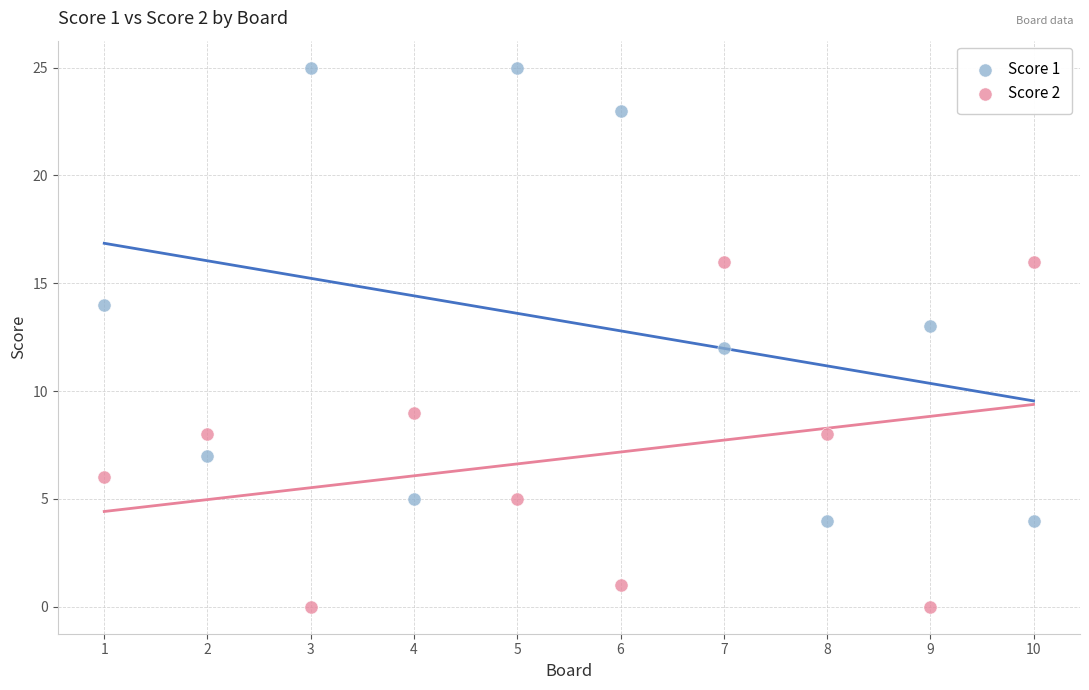

Across all data points, what is the range of Y values (max minus min)?

25